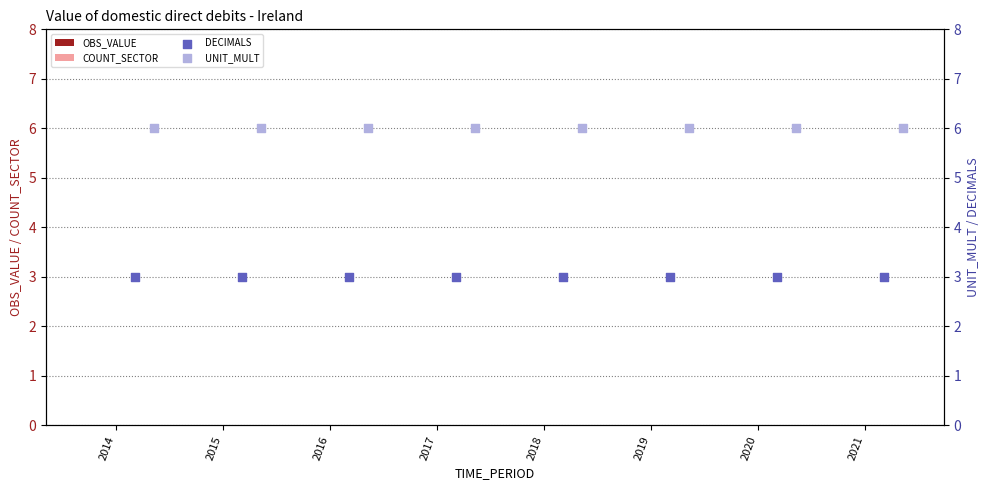

Which series reaches the maximum Y coordinate?

UNIT_MULT